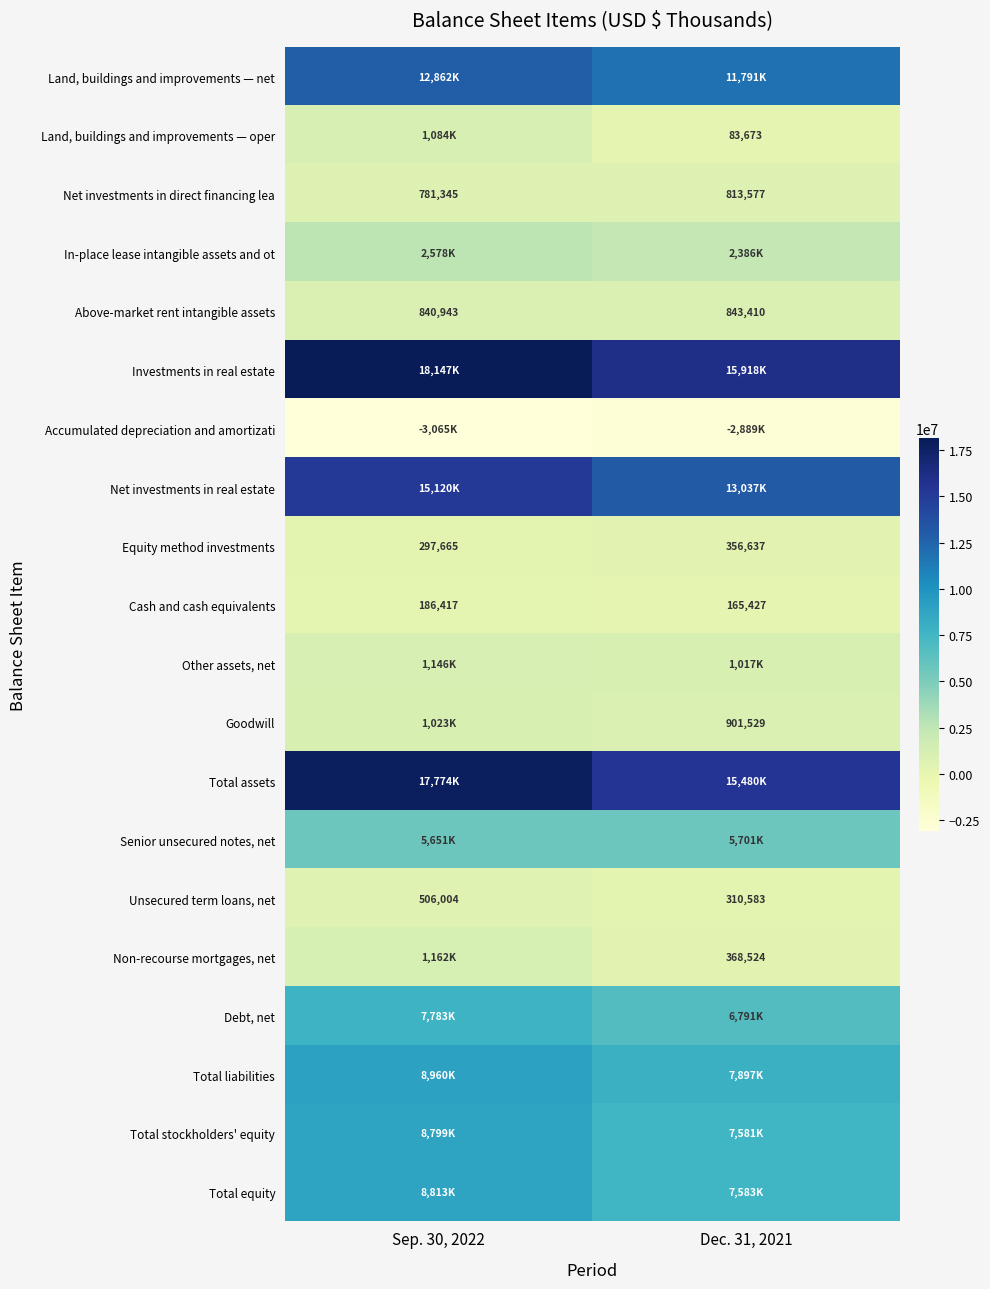

What is the sum of the Above-market rent intangible assets values at Sep. 30, 2022 and Dec. 31, 2021?

1684353